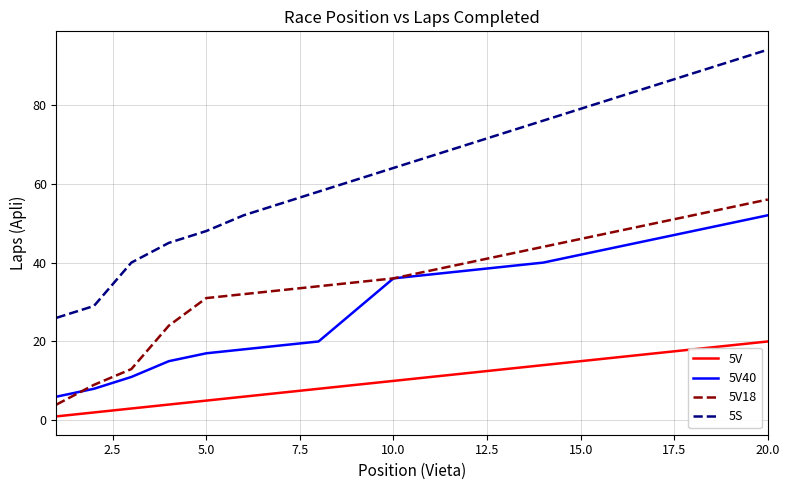

True or false: 5V40 and 5V cross at least once.

False